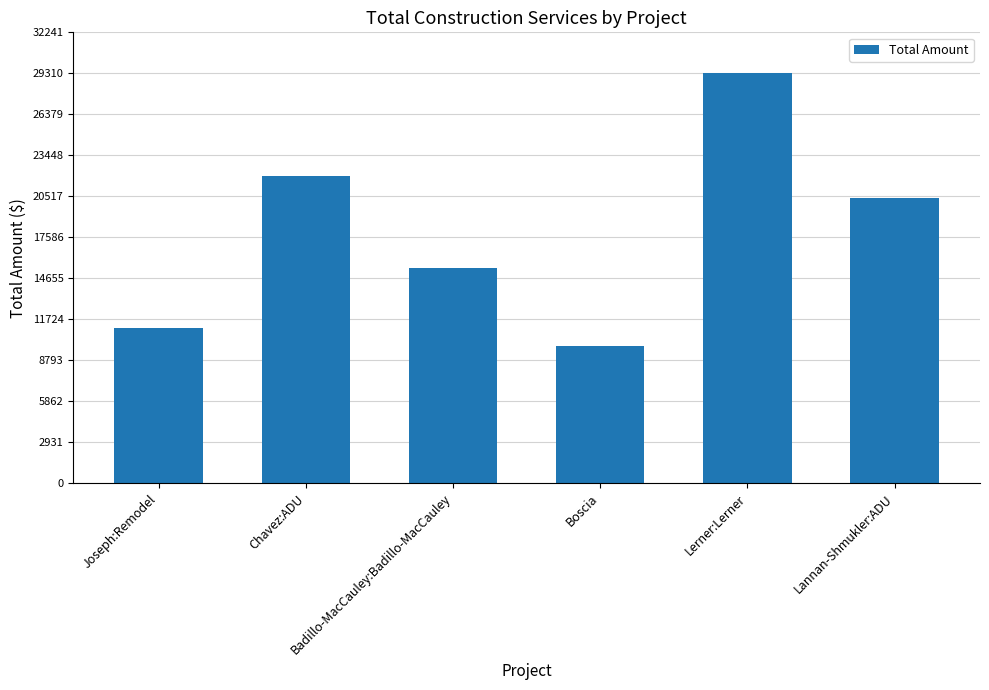

List the labels in order of value, smallest first.

Boscia, Joseph:Remodel, Badillo-MacCauley:Badillo-MacCauley, Lannan-Shmukler:ADU, Chavez:ADU, Lerner:Lerner